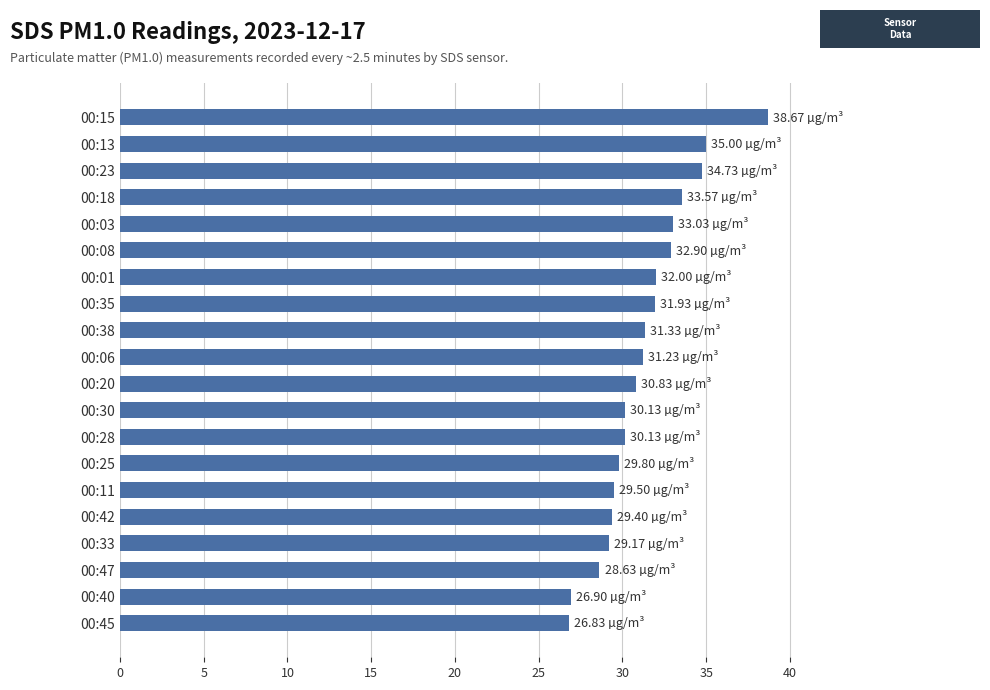

What is the change in value from 00:01 to 00:40?

-5.1